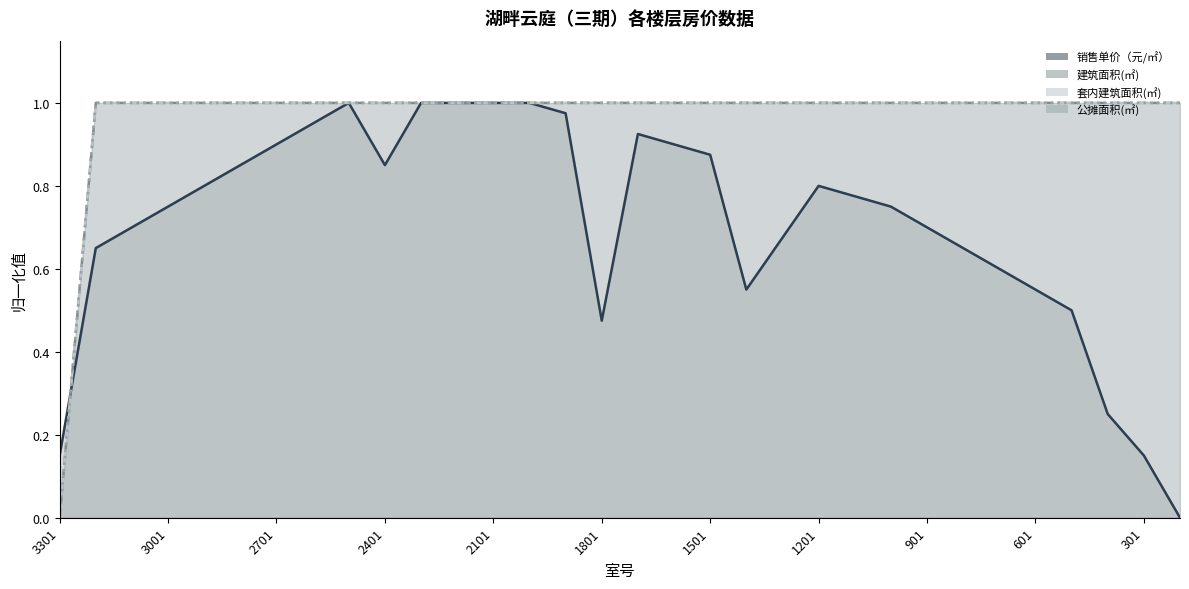

How many values in 公摊面积(㎡) are above zero?

31